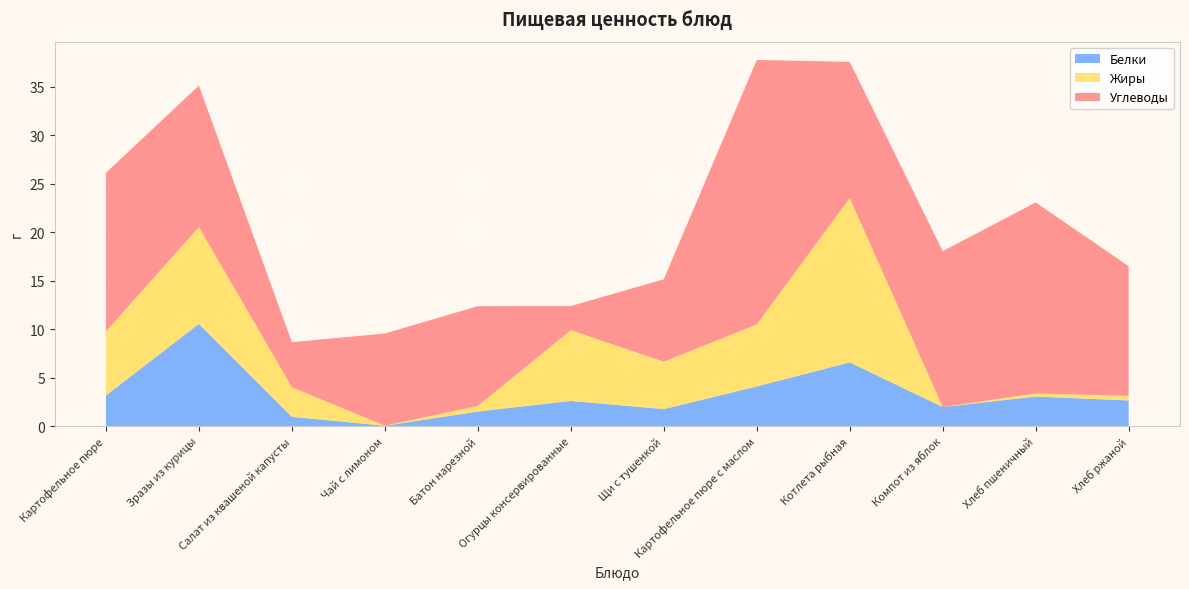

At which label does Белки reach its minimum?

Чай с лимоном